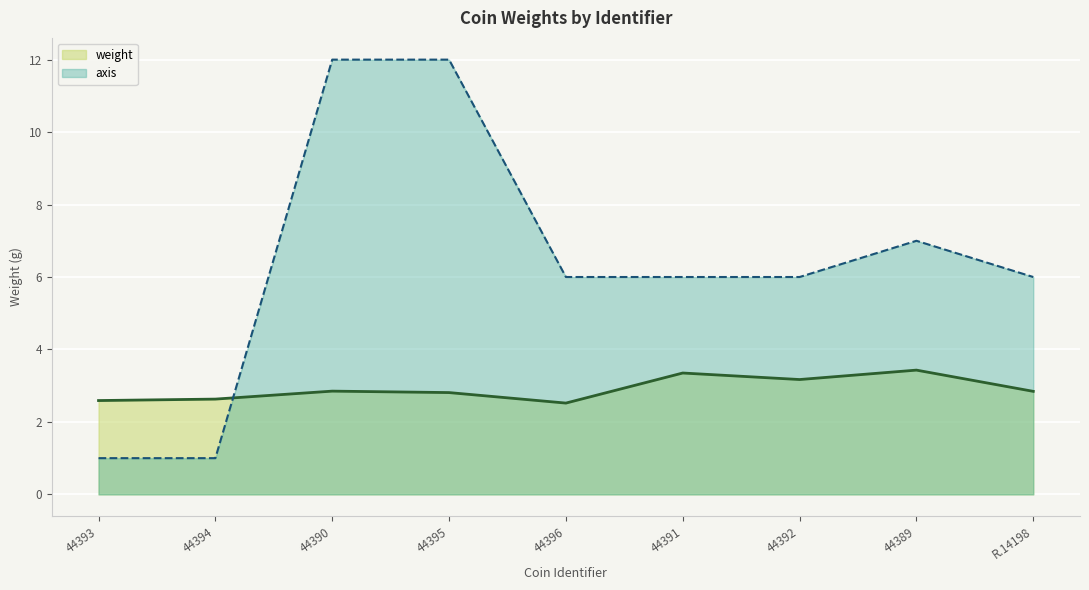

How many lines are shown in the chart?

2